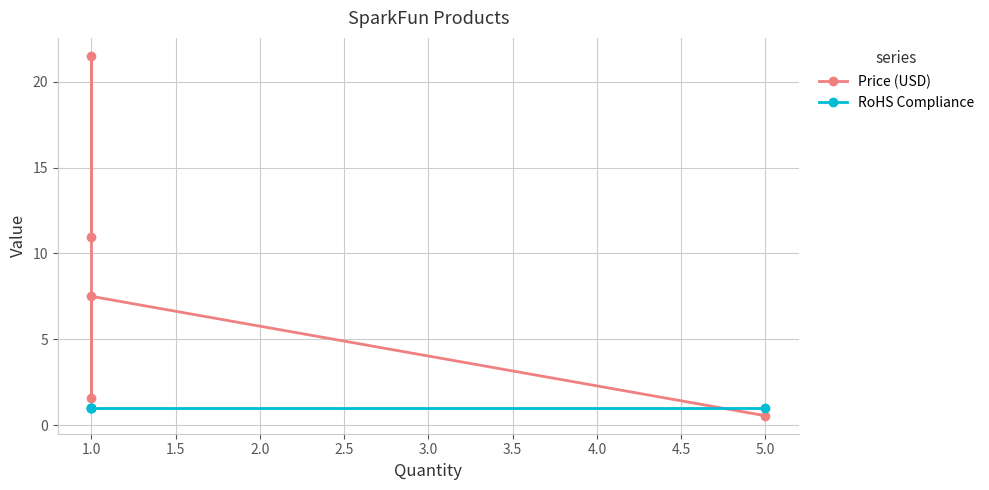

What is the total value across all series at 1.0?

8.5